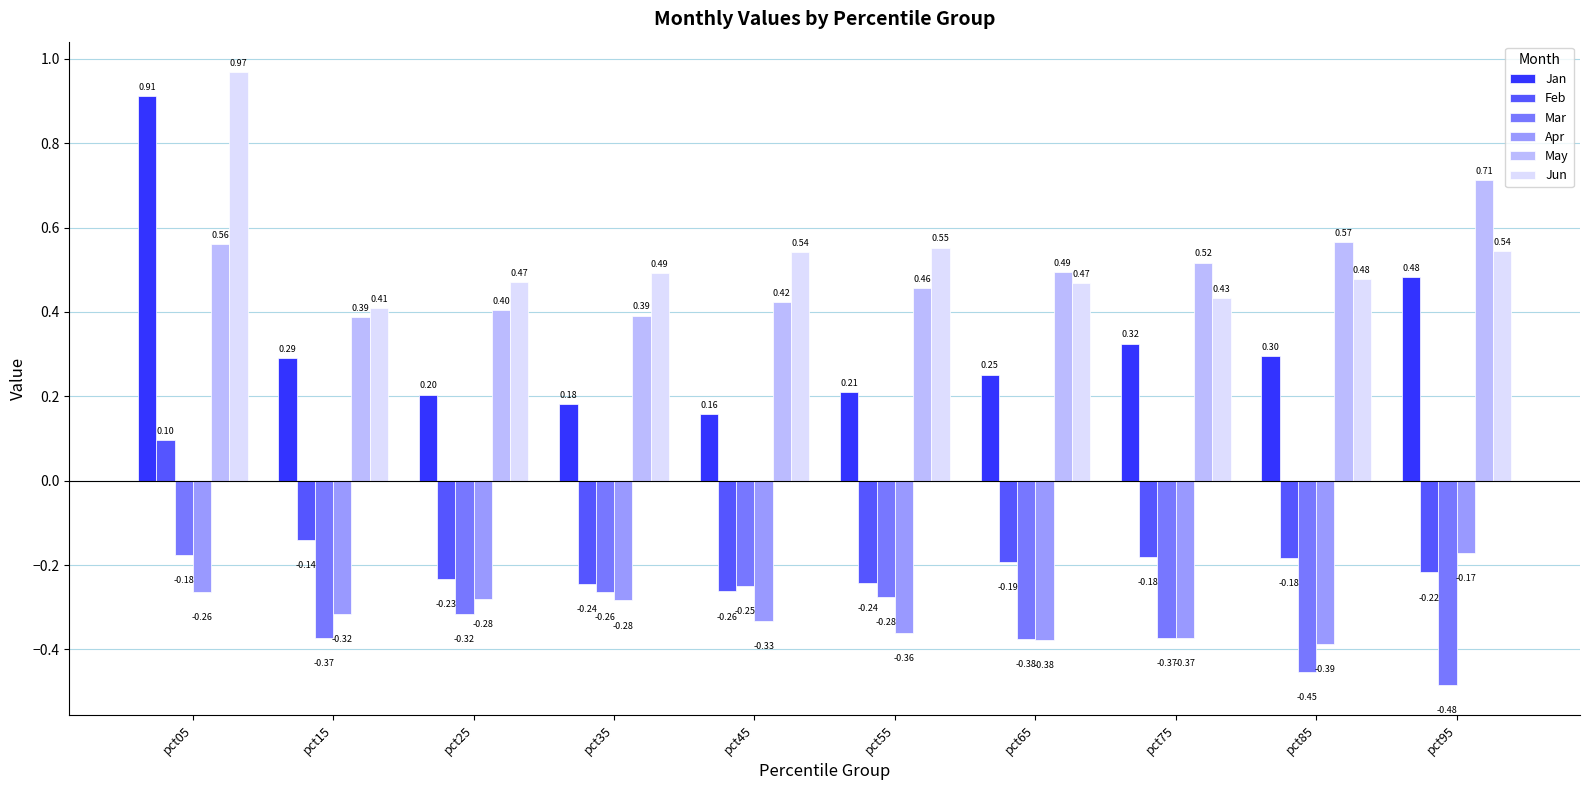

At pct55, list the series in order from smallest to largest.

Apr, Mar, Feb, Jan, May, Jun